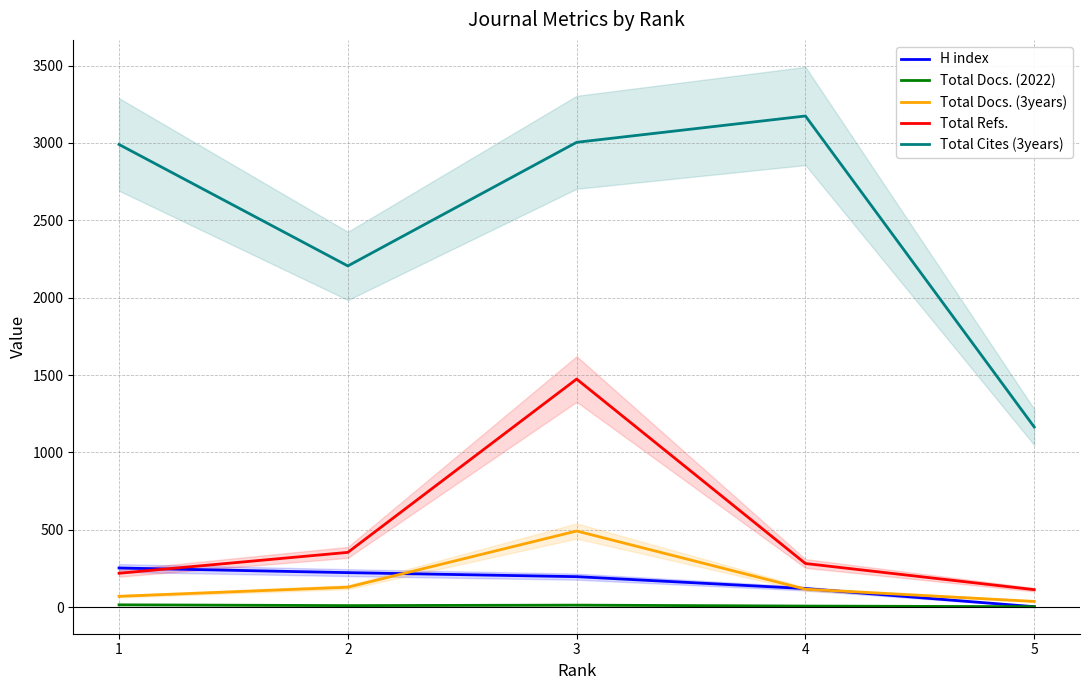

Which series has the widest spread of values?

Total Cites (3years)